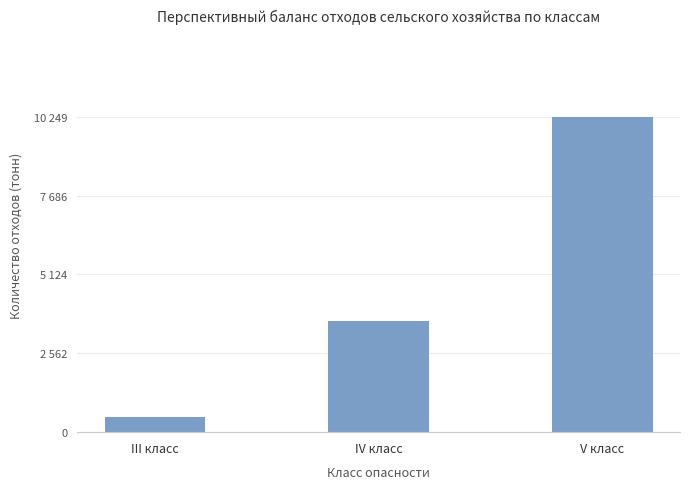

Which category has the highest value across all series?

V класс